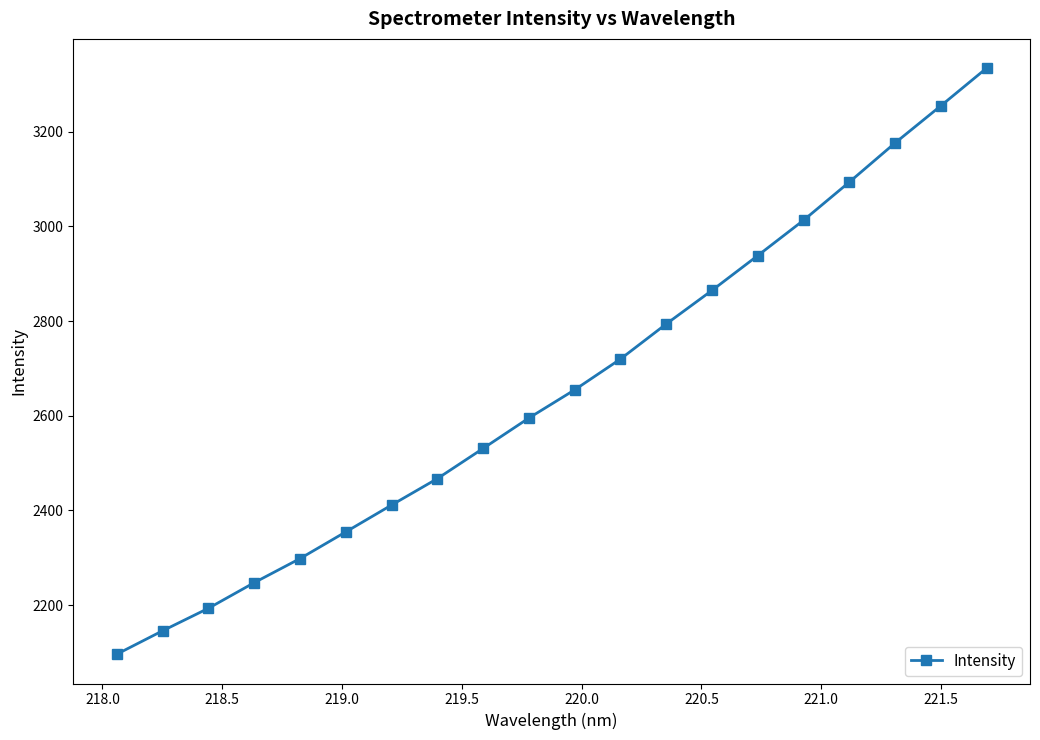

What is the minimum value shown in the chart?

2096.5